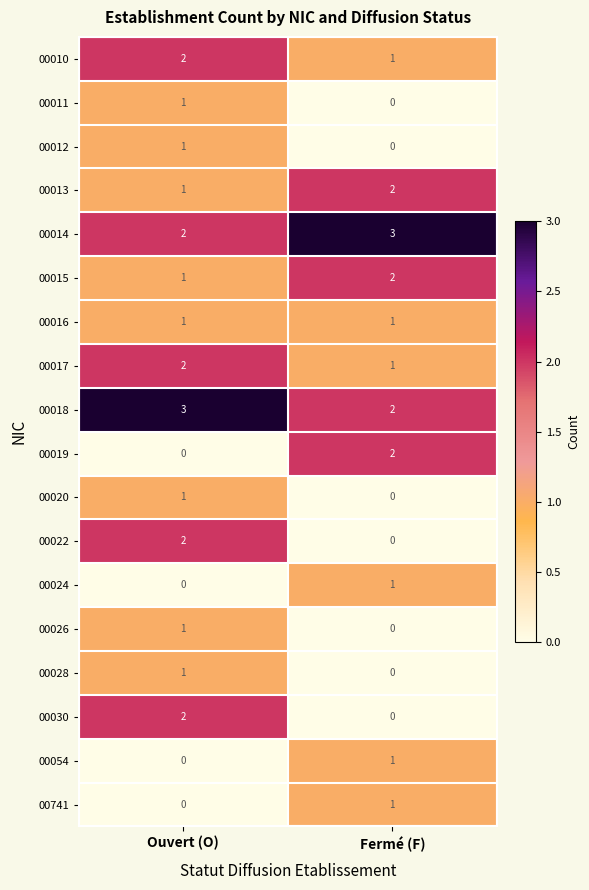

At which category is the sum across all series the highest?

Ouvert (O)